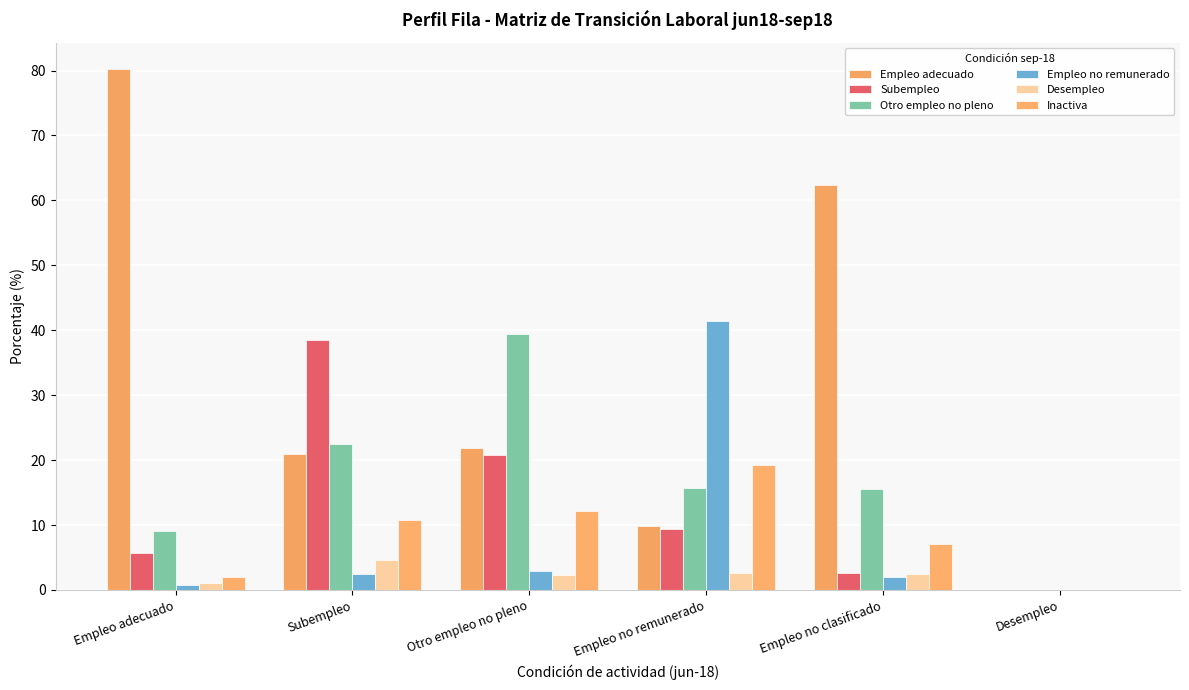

How many distinct data groups are displayed?

6